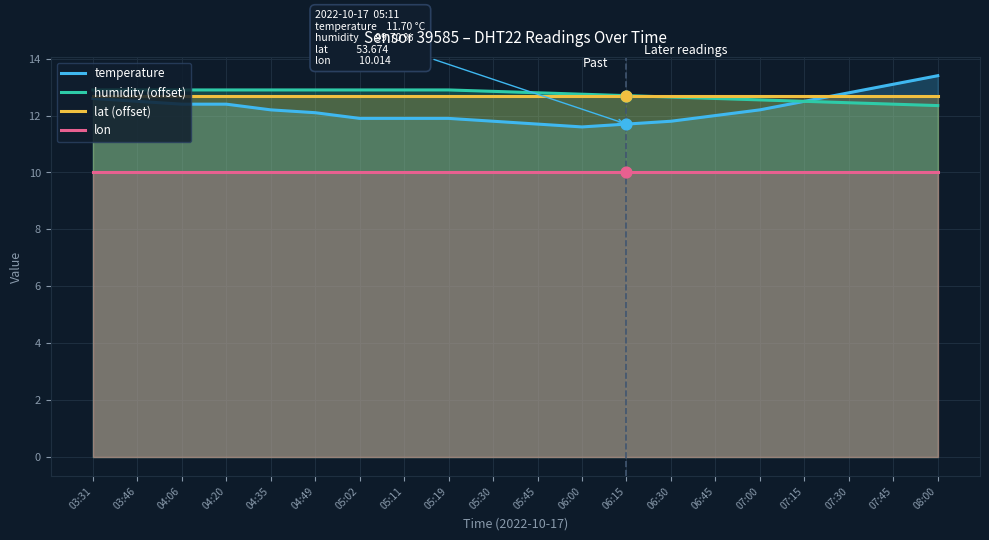

At which category is the sum across all series the highest?

08:00